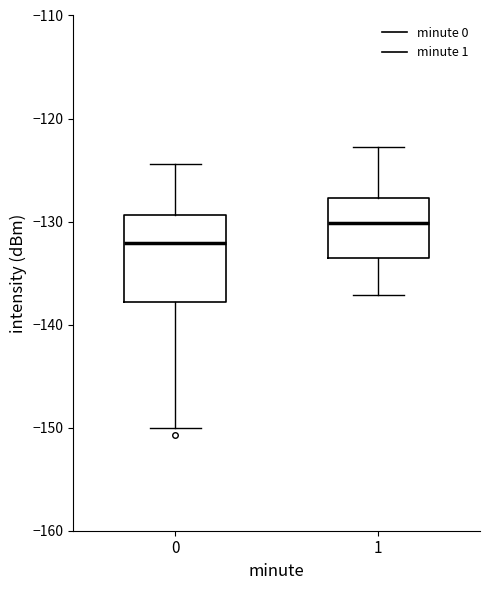

Which box is the tallest, from its lower edge to its upper edge?

0